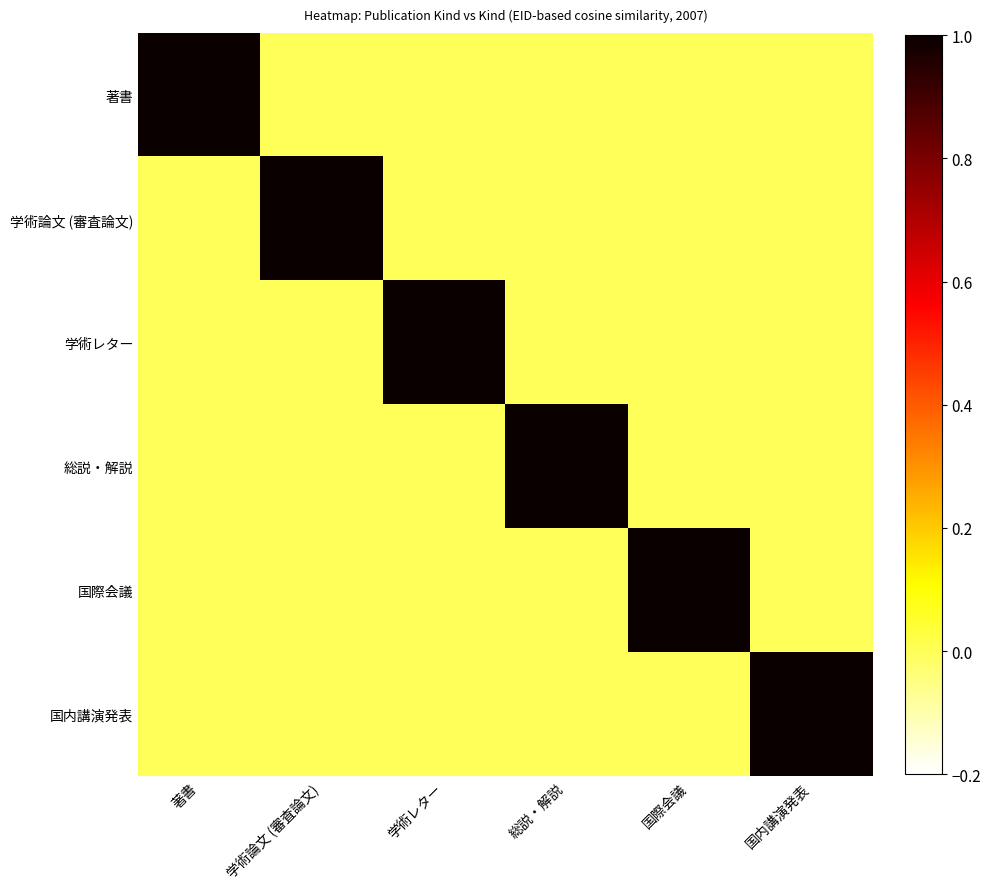

Rank the series at 学術論文 (審査論文) from highest to lowest value.

学術論文 (審査論文), 著書, 学術レター, 総説・解説, 国際会議, 国内講演発表